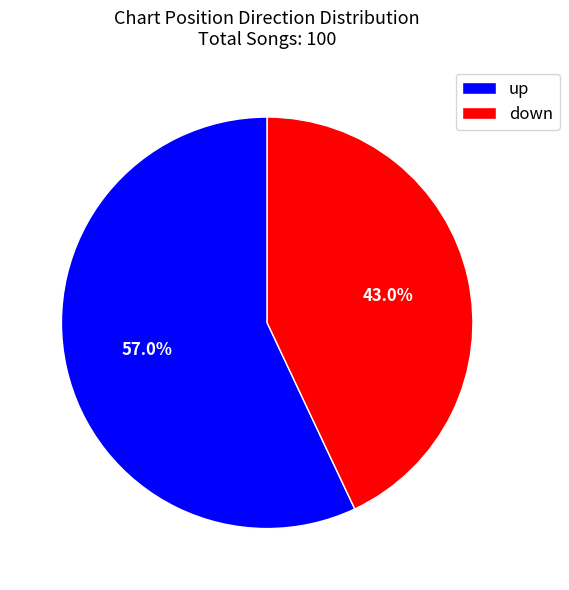

Which category has the biggest portion of the pie?

up